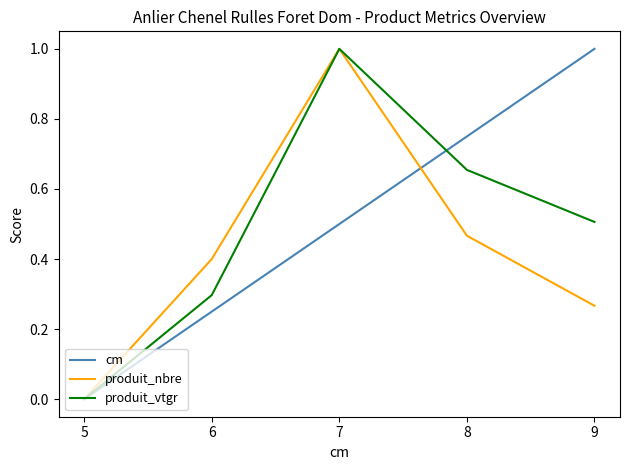

Between 7 and 9, which series saw the biggest shift?

produit_nbre